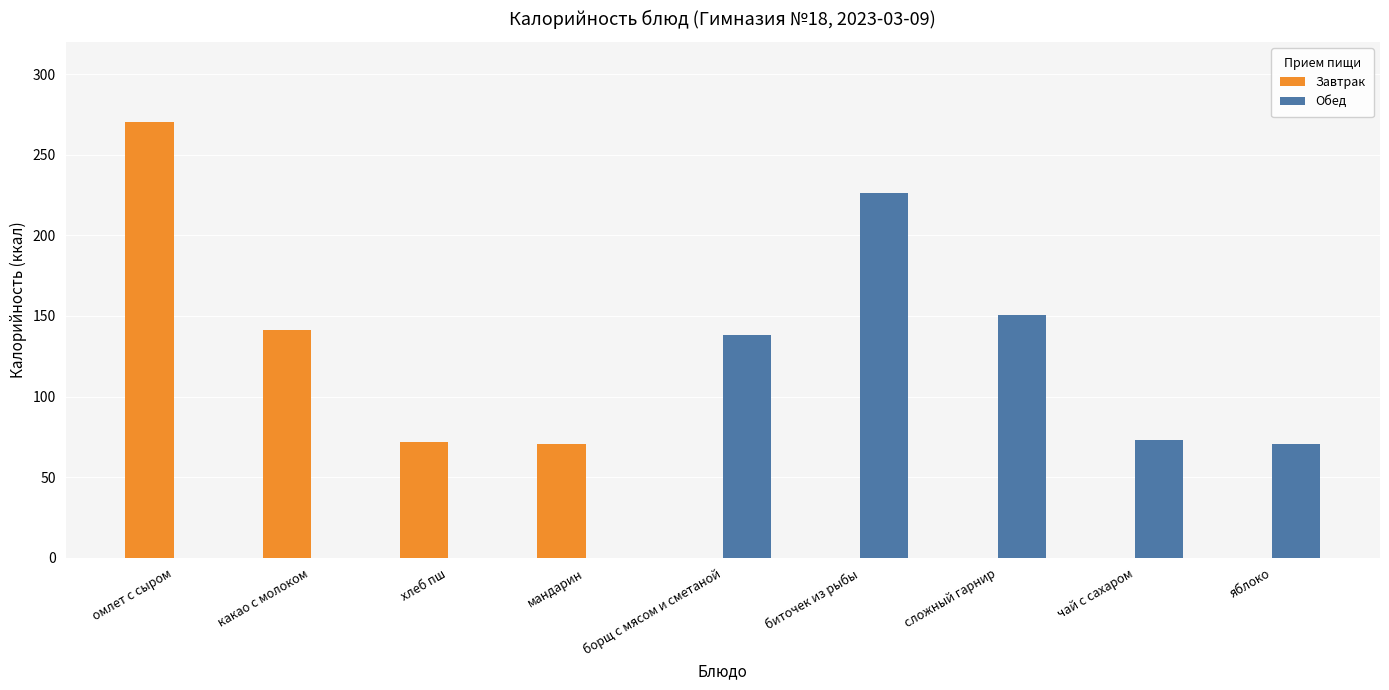

What are all the series names shown in the legend?

Завтрак, Обед